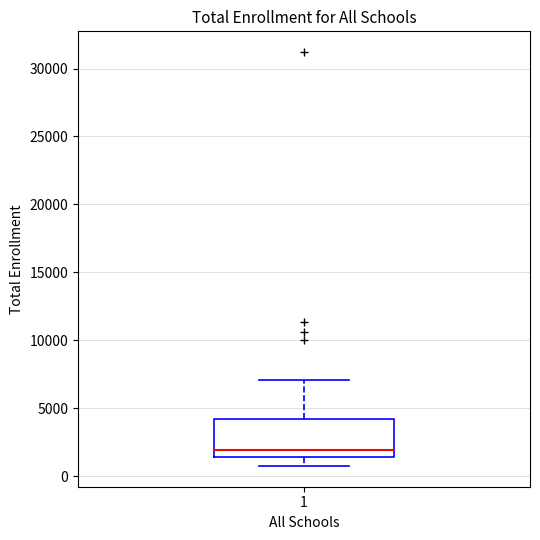

Where does the lower whisker of the box at x = 1 end on the y-axis? The values are not printed on the chart, so give them approximately, as read against the axis.

500